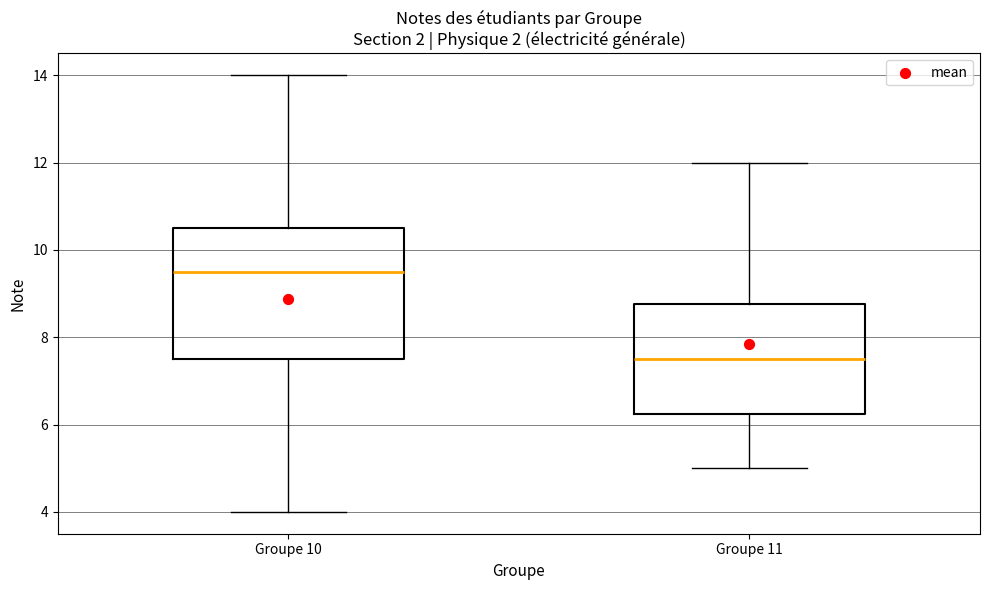

Reading left to right, read every box against the y-axis: the position of its median line, the range the box covers, and the ends of its whiskers. The values are not printed on the chart, so give them approximately, as read against the axis.

Groupe 10: median 9.6, box 7.6 to 10.6, whiskers 4.0 to 14.0
Groupe 11: median 7.6, box 6.2 to 8.8, whiskers 5.0 to 12.0